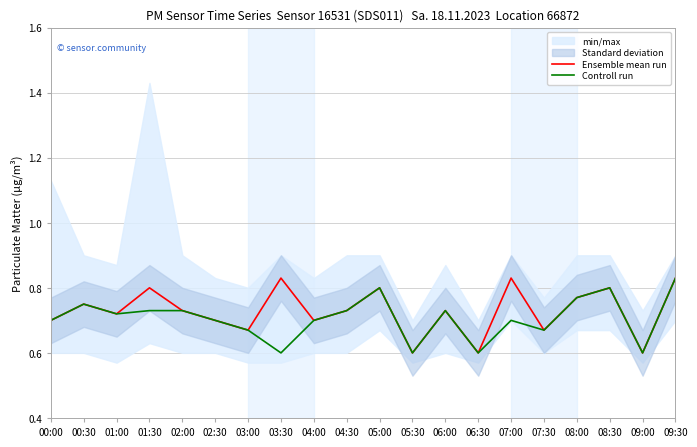

Where is the first local minimum for Ensemble mean run?

01:00